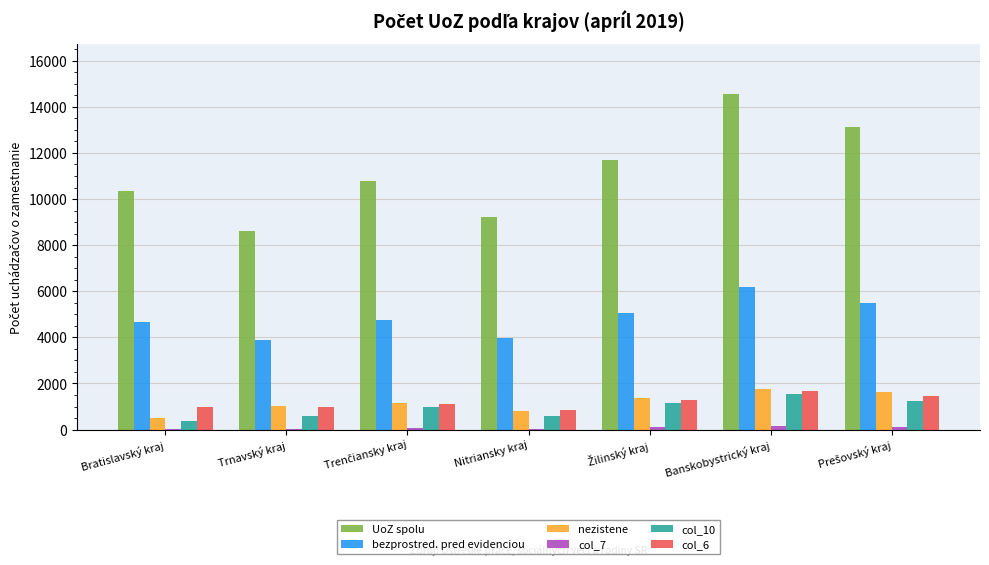

What is the total value across all series at Trnavský kraj?

15114